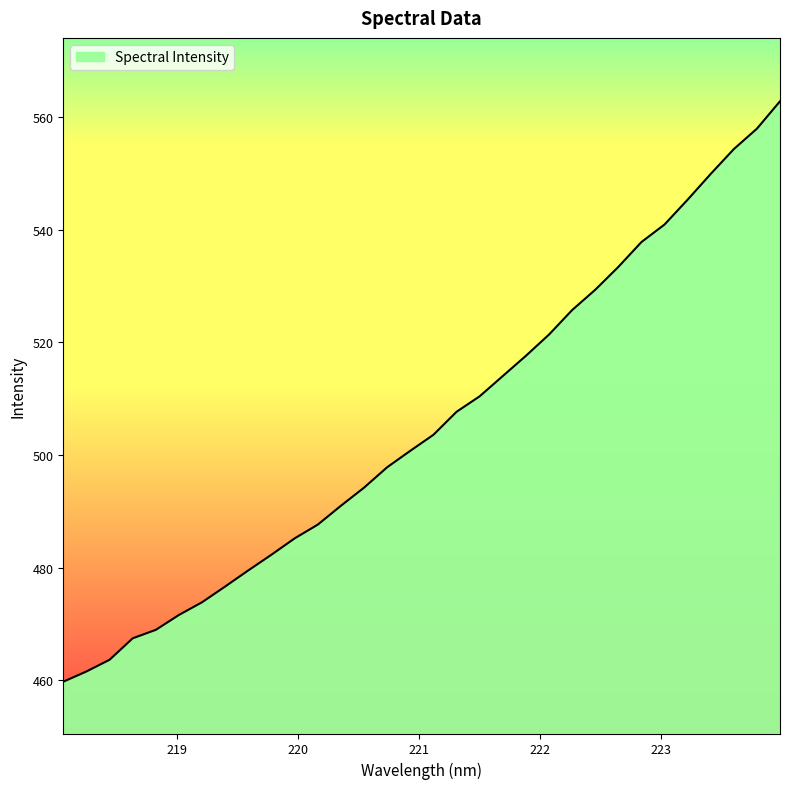

What is the difference between the maximum and minimum values?

103.1